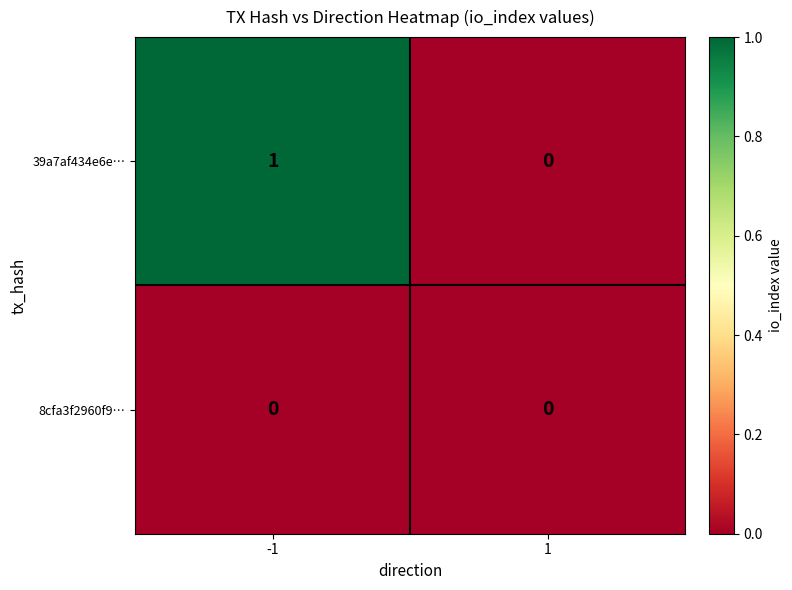

Which series has the largest range (max minus min)?

39a7af434e6e…